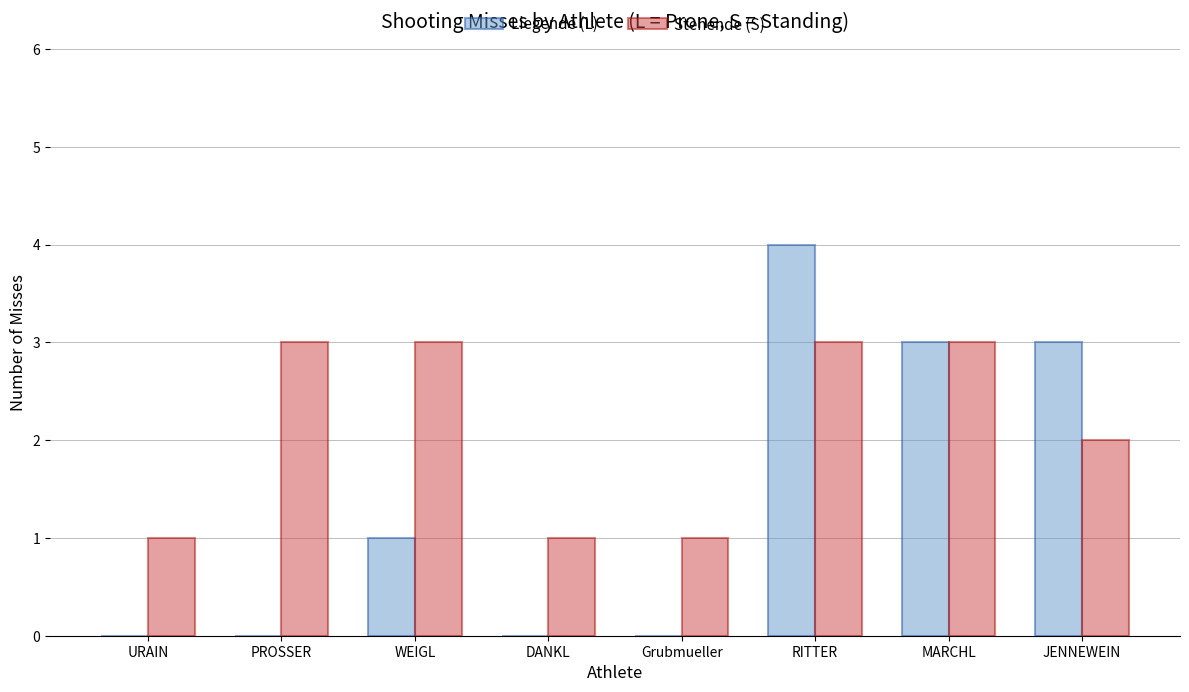

Which category has the highest value across all series?

RITTER